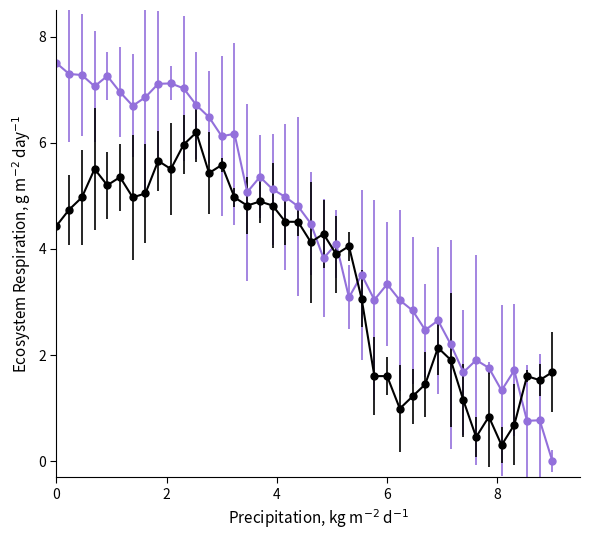

What is the greatest value displayed?

7.5